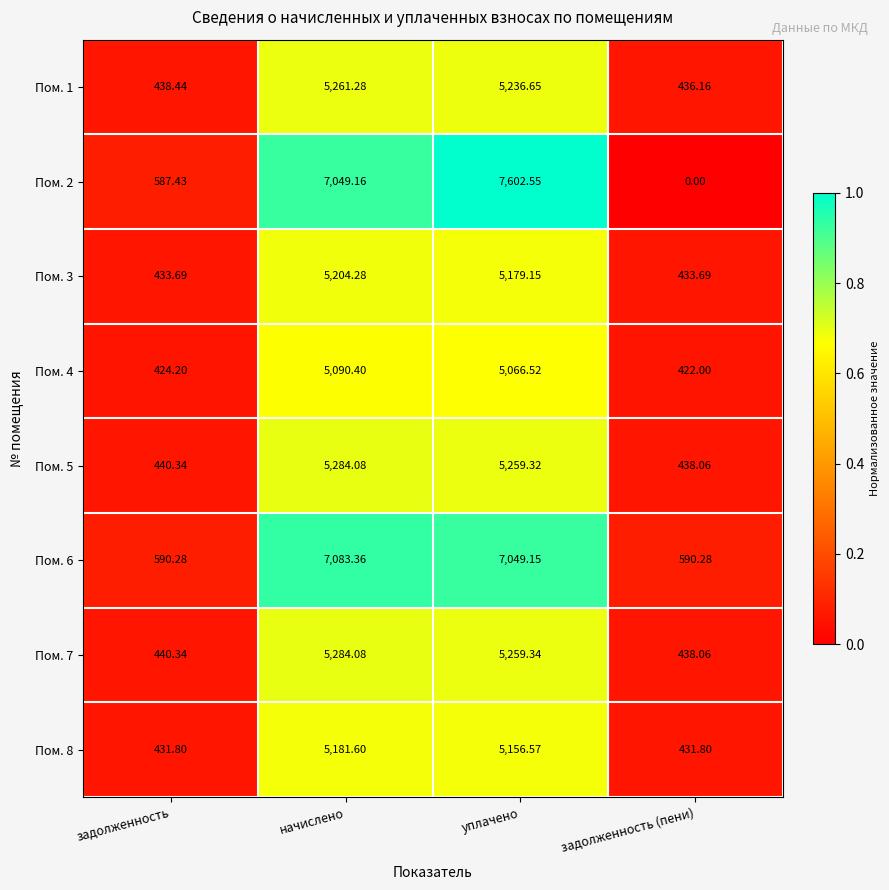

Between начислено and уплачено, which series saw the biggest shift?

Пом. 2